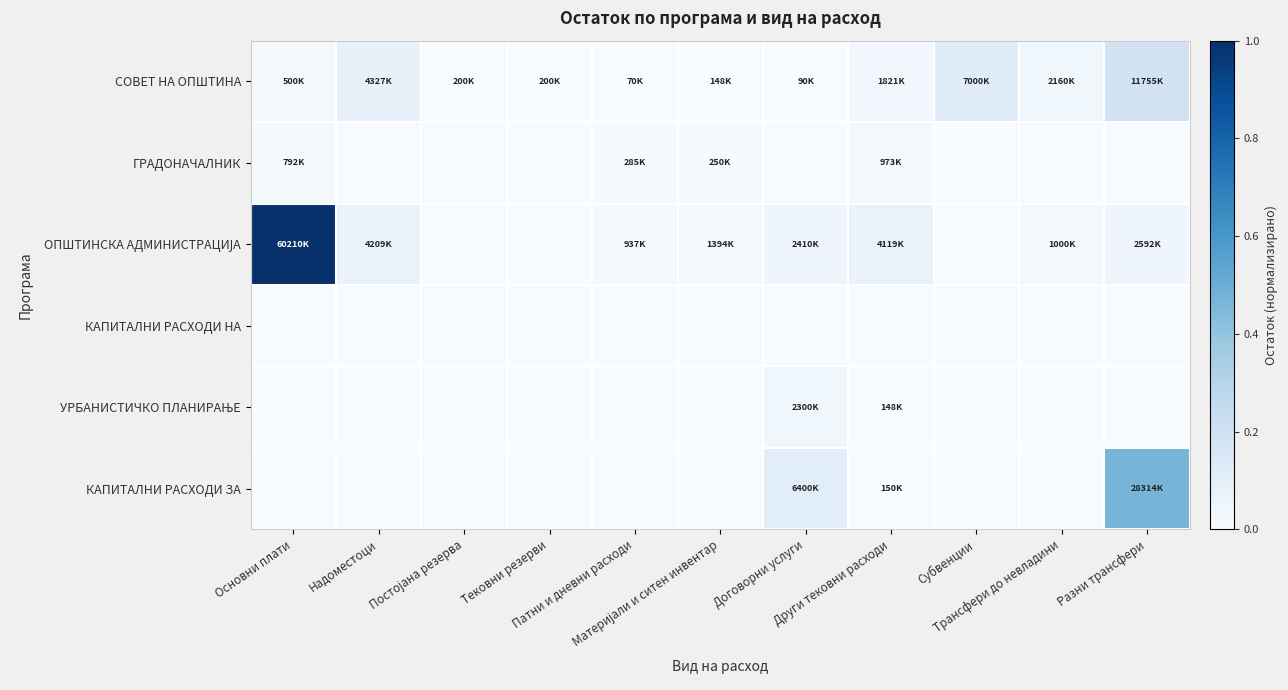

Which series has the largest total across all categories?

ОПШТИНСКА АДМИНИСТРАЦИЈА